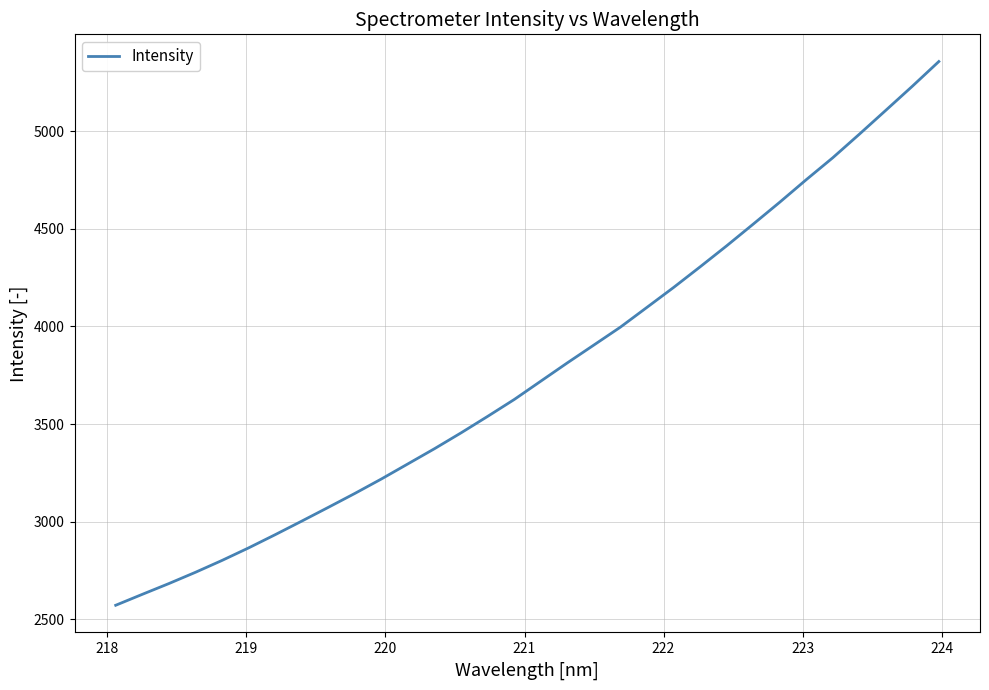

True or false: there are more than 0 points higher than both neighbors.

False